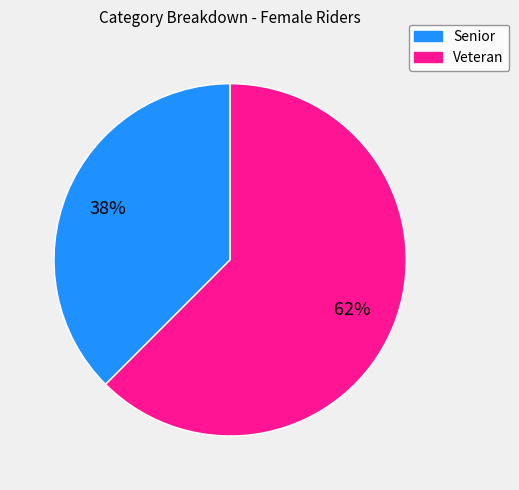

Rank the categories by value from lowest to highest.

Senior, Veteran